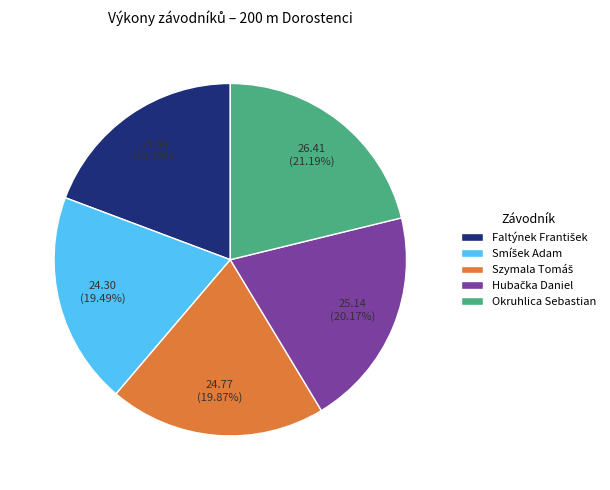

Count the number of slices in the pie.

5